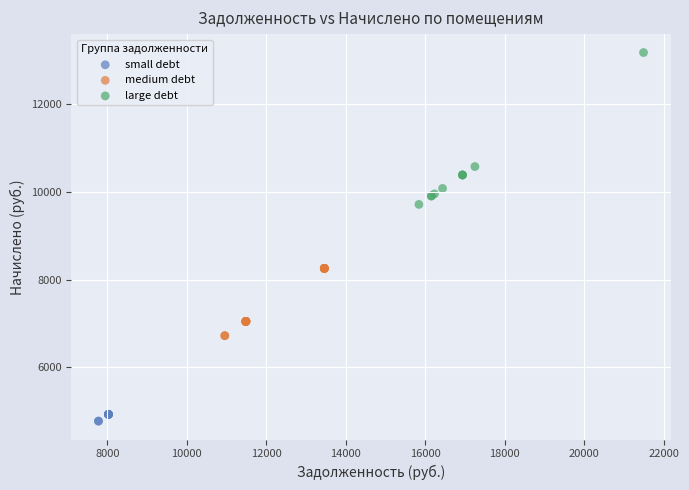

Which series reaches the minimum Y coordinate?

small debt